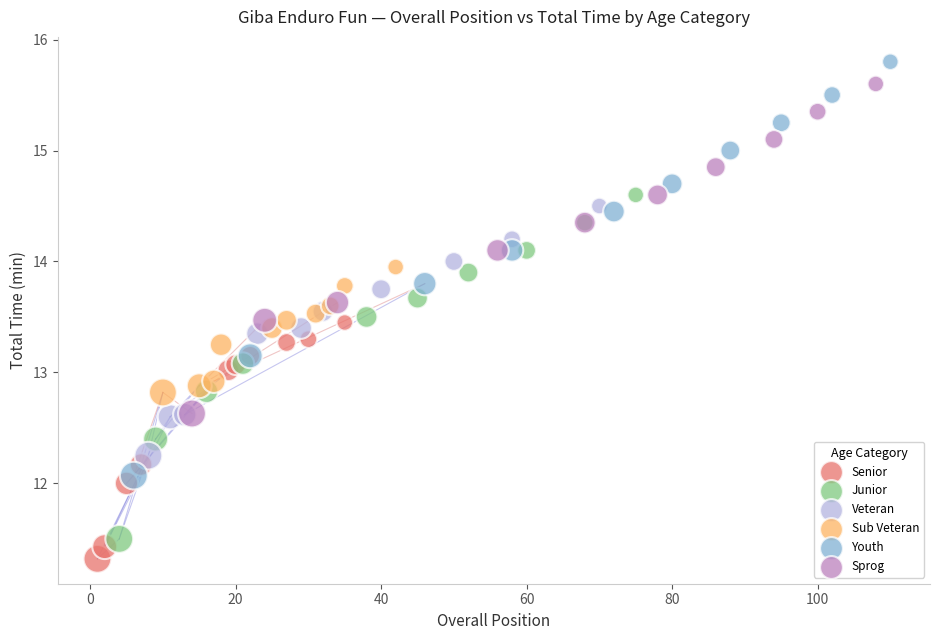

Which series contains the lowest Y value?

Senior